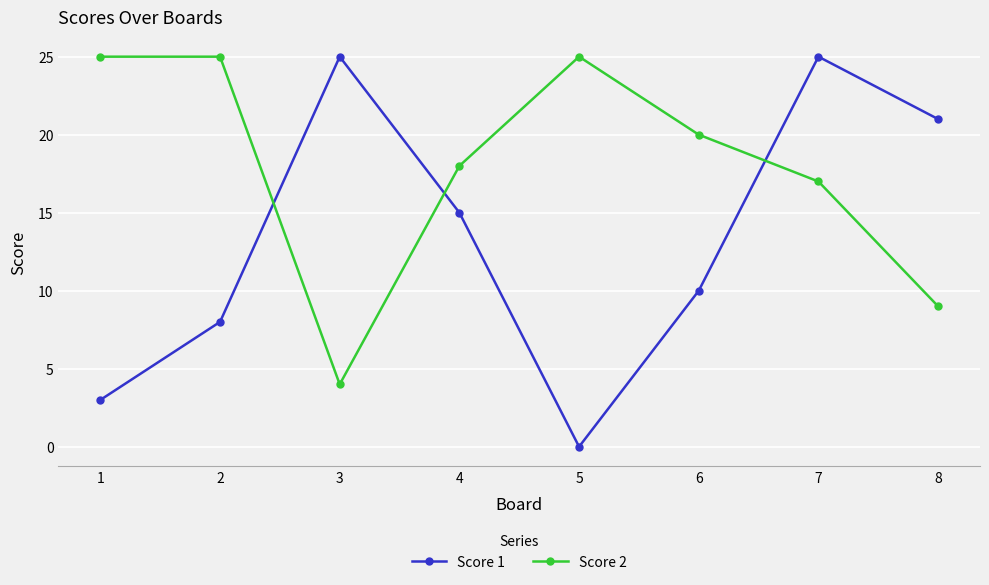

What is the difference between the maximum and second lowest values in the Score 2 series?

16